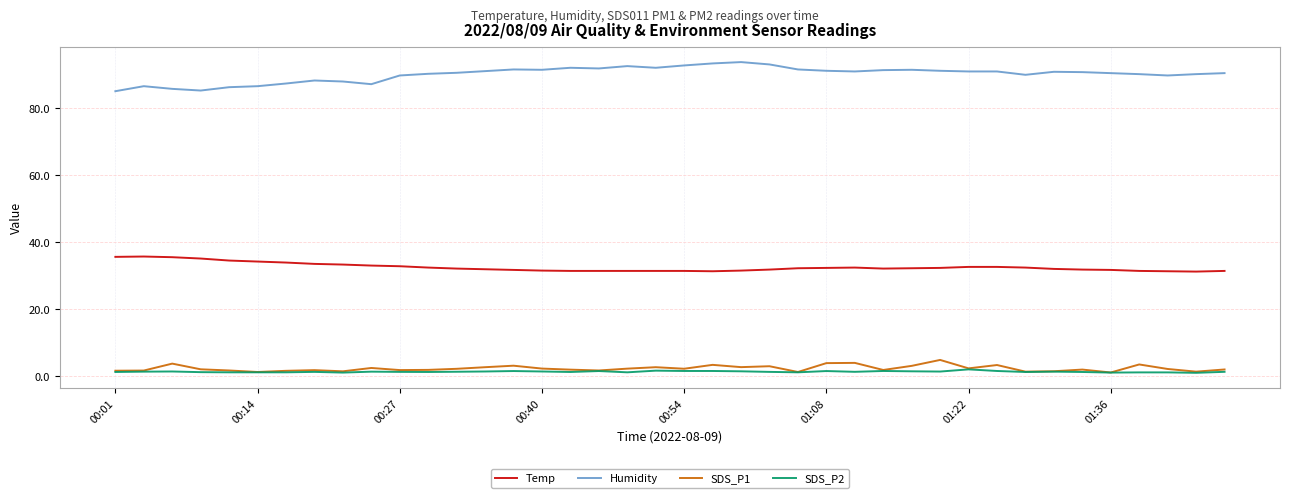

What is the greatest value displayed?

93.8